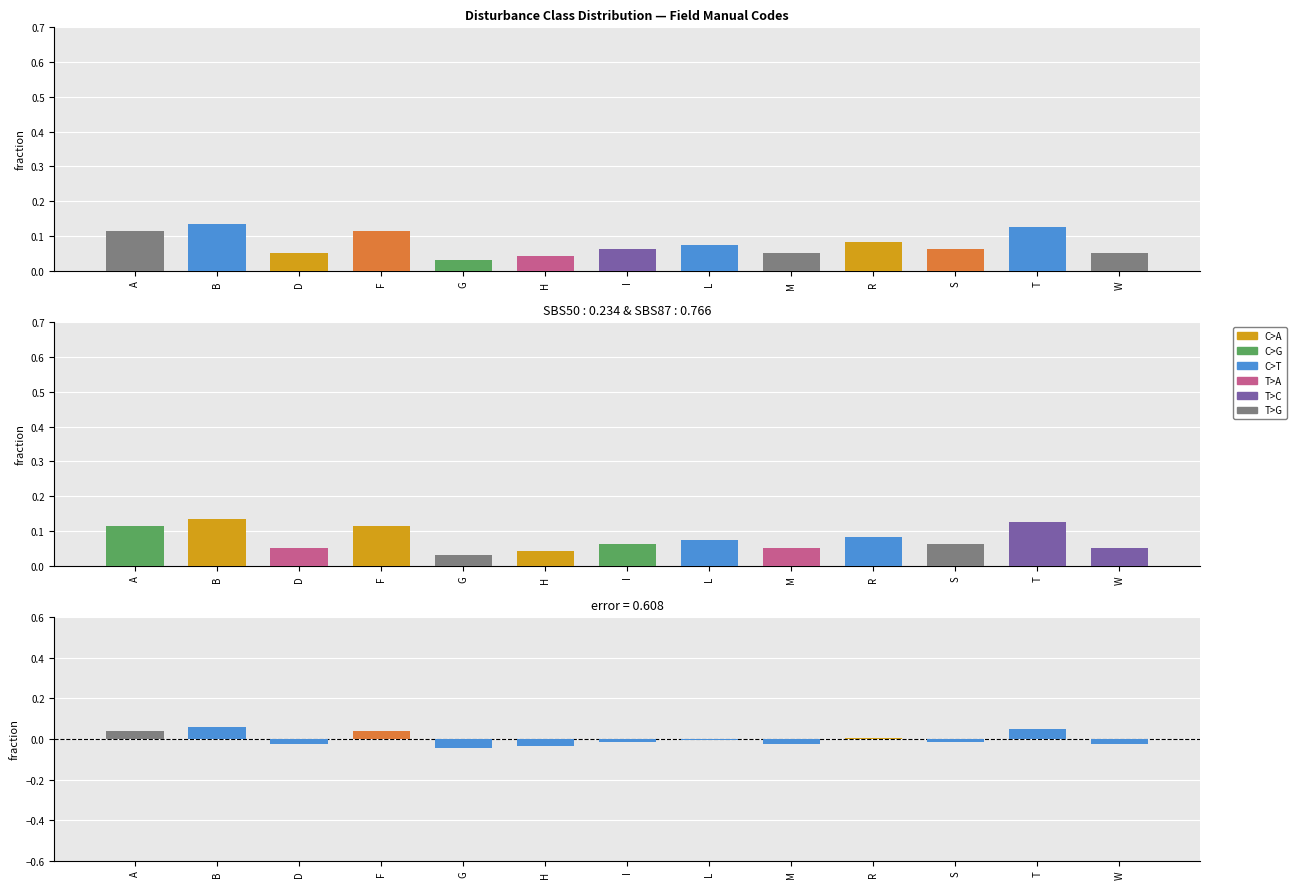

Reading right to left, what are all the values shown in this chart?

0.1	0.1	0.1	0.1	0.1	0.1	0.1	0.0	0.0	0.1	0.1	0.1	0.1